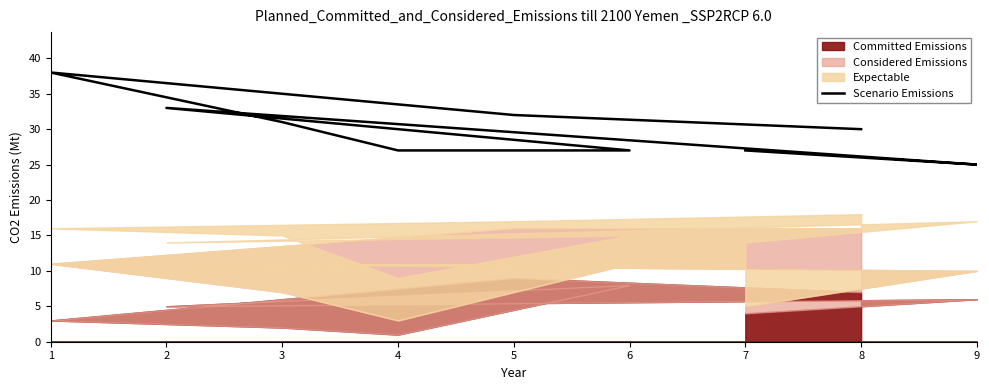

At which category does the data reach its first local valley?

9